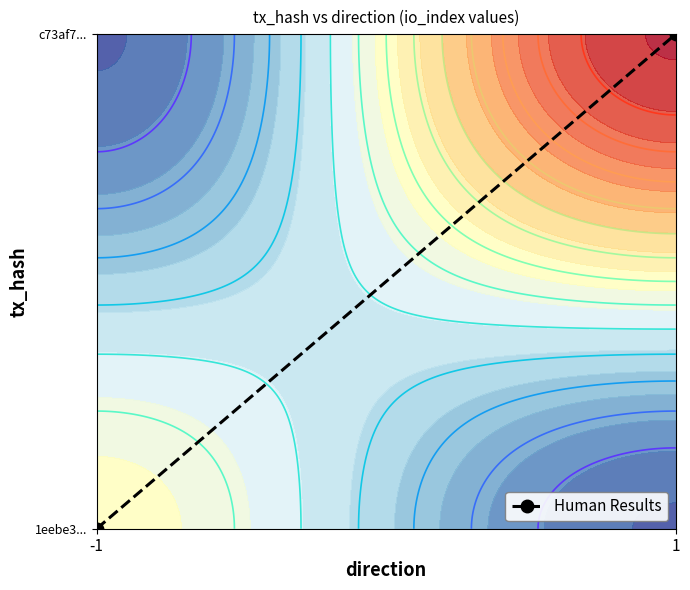

The value at 1 is 1. True or false?

True